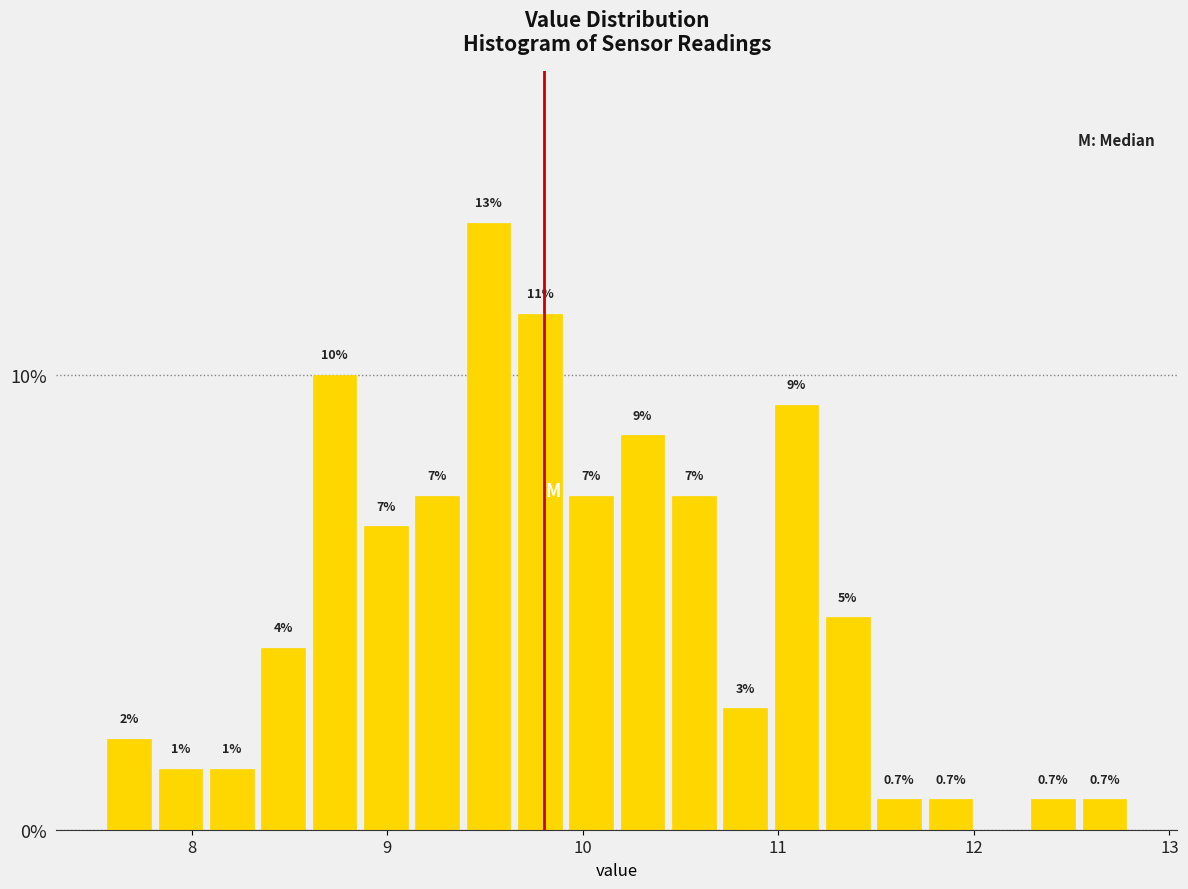

Read against the x-axis, roughly where is the centre of the tallest bar?

9.5